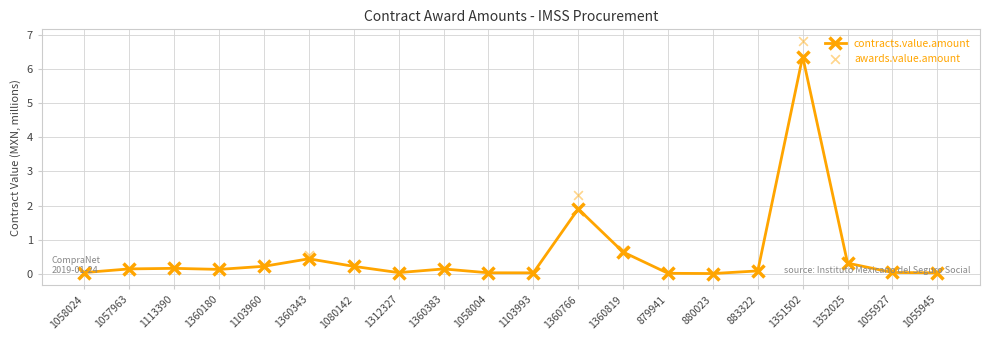

Which series contains the highest Y value?

awards.value.amount